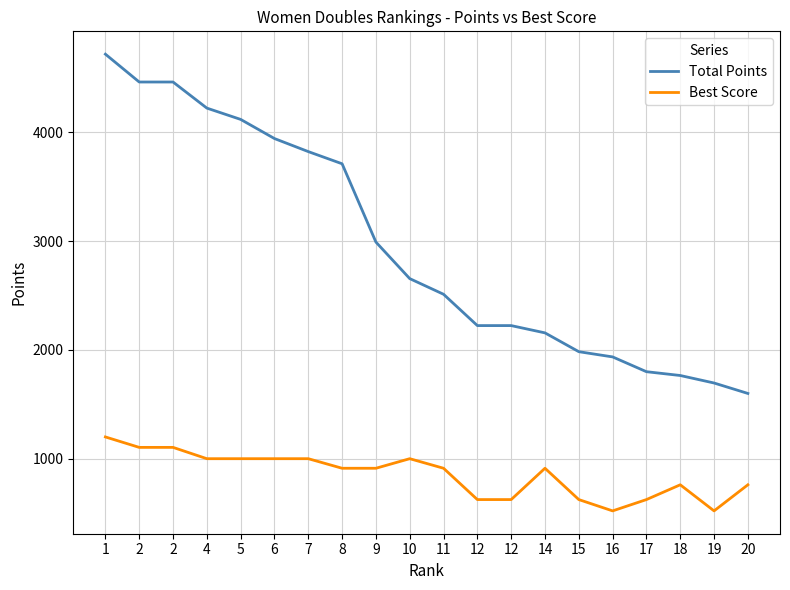

True or false: Best Score and Total Points intersect in this chart.

False